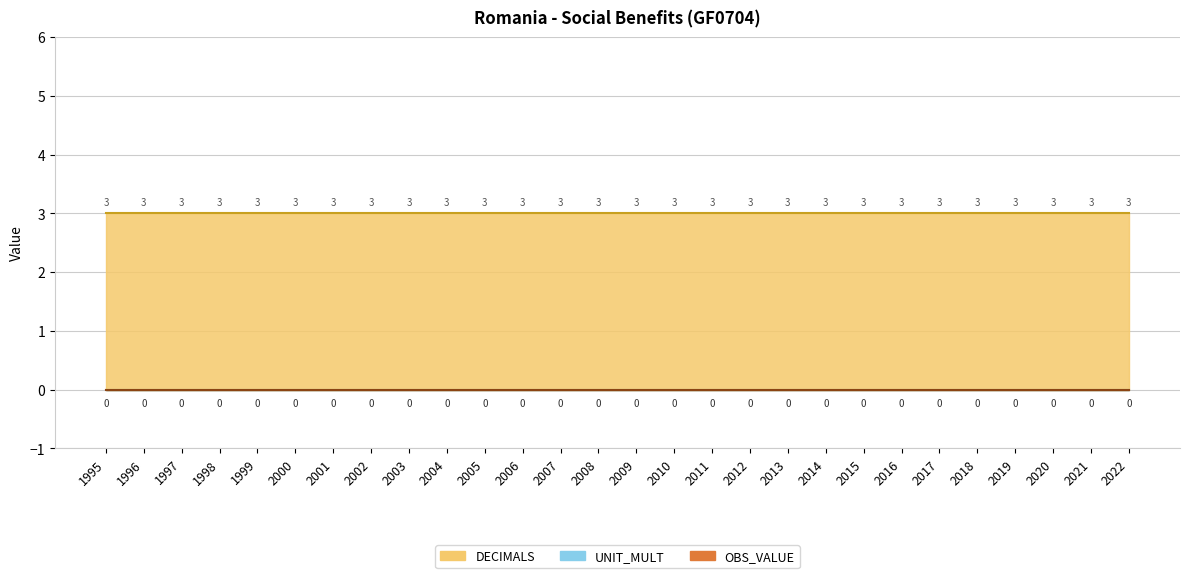

Which series changed the most between 1998 and 2004?

OBS_VALUE